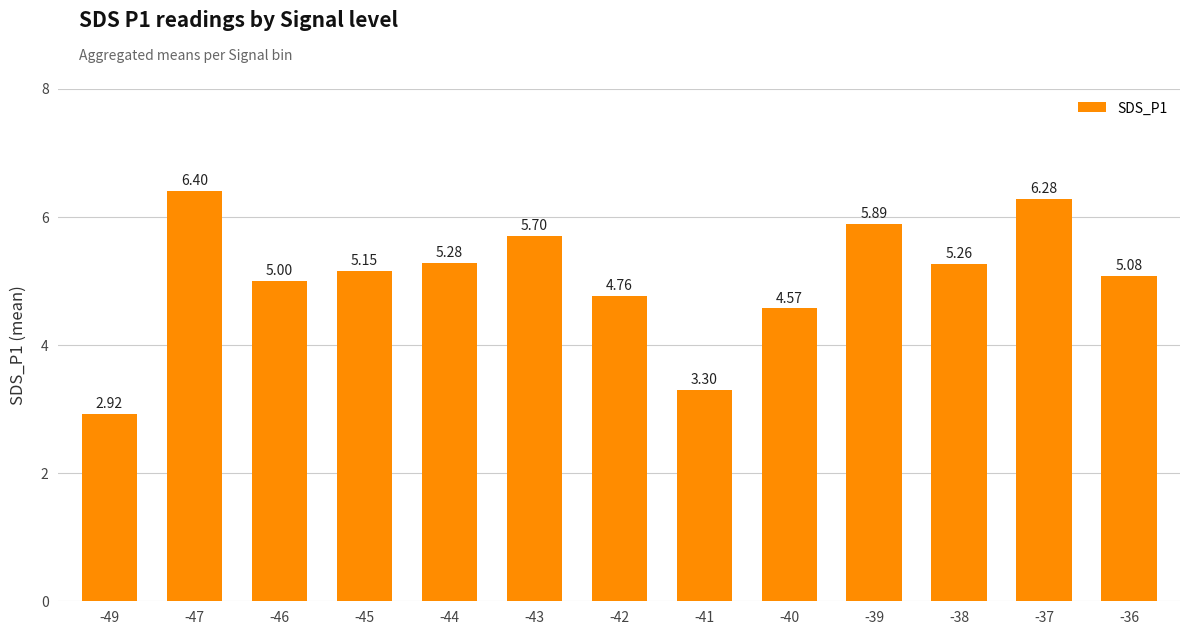

How many bars are there in total?

13